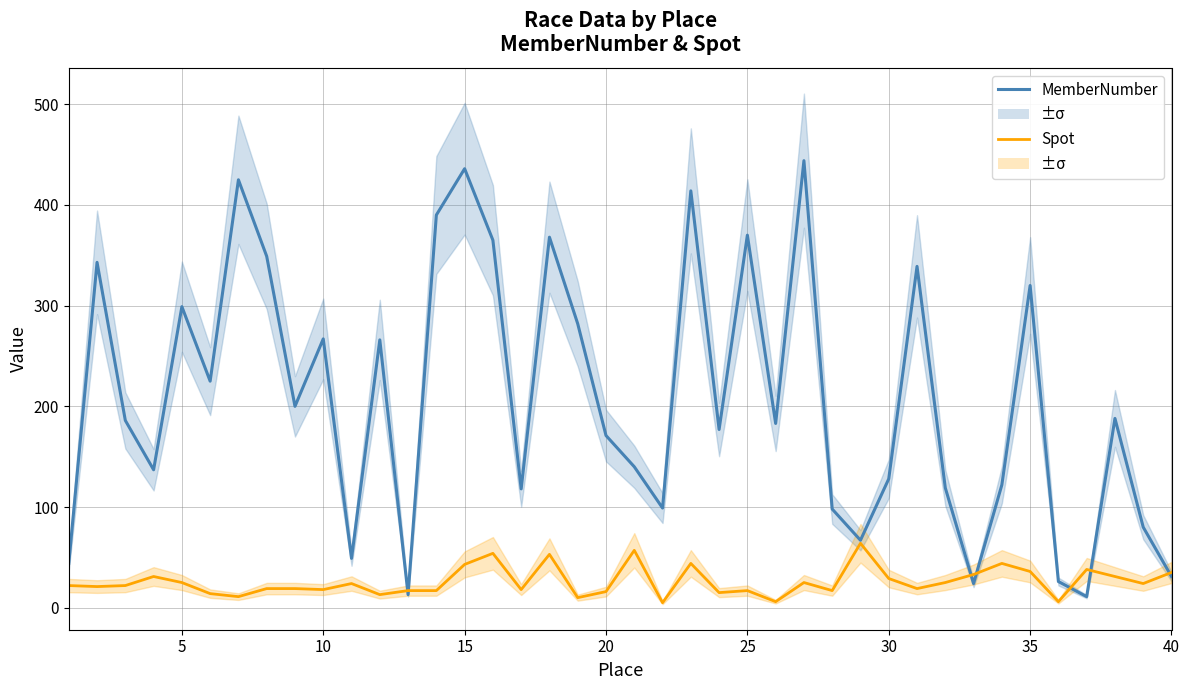

True or false: Spot and MemberNumber intersect in this chart.

True